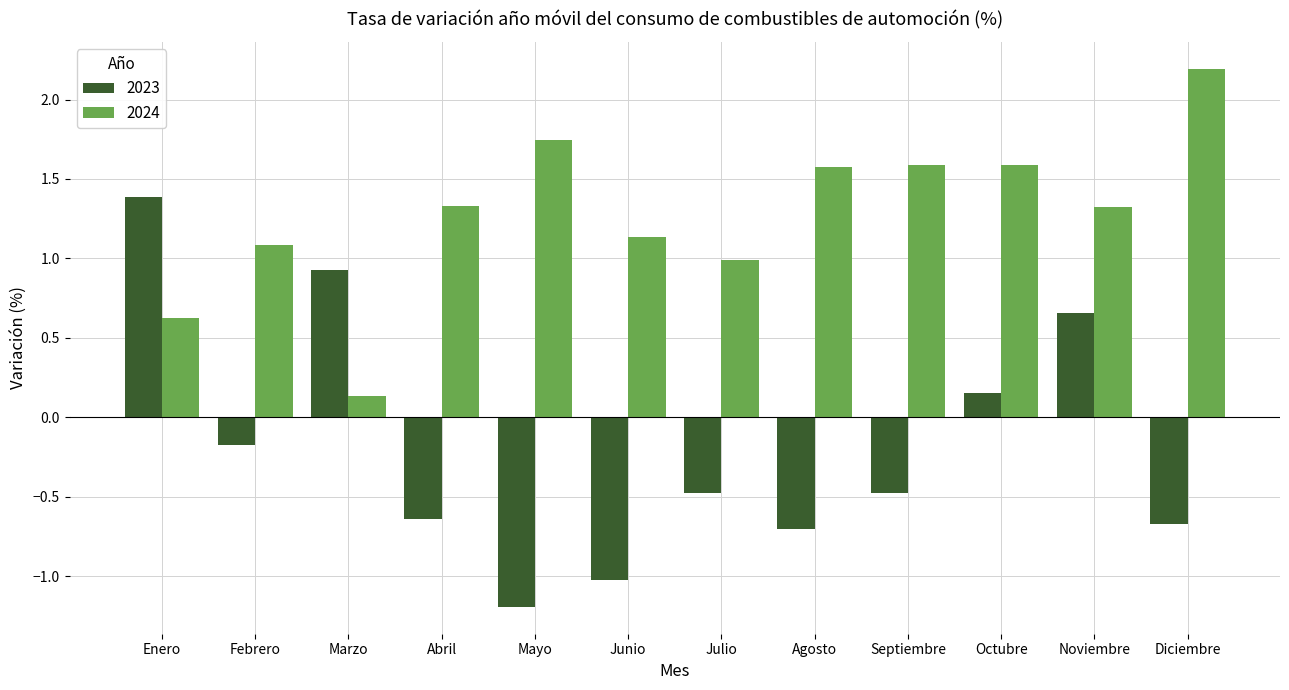

What is the spread (max minus min) of values at Junio?

2.2